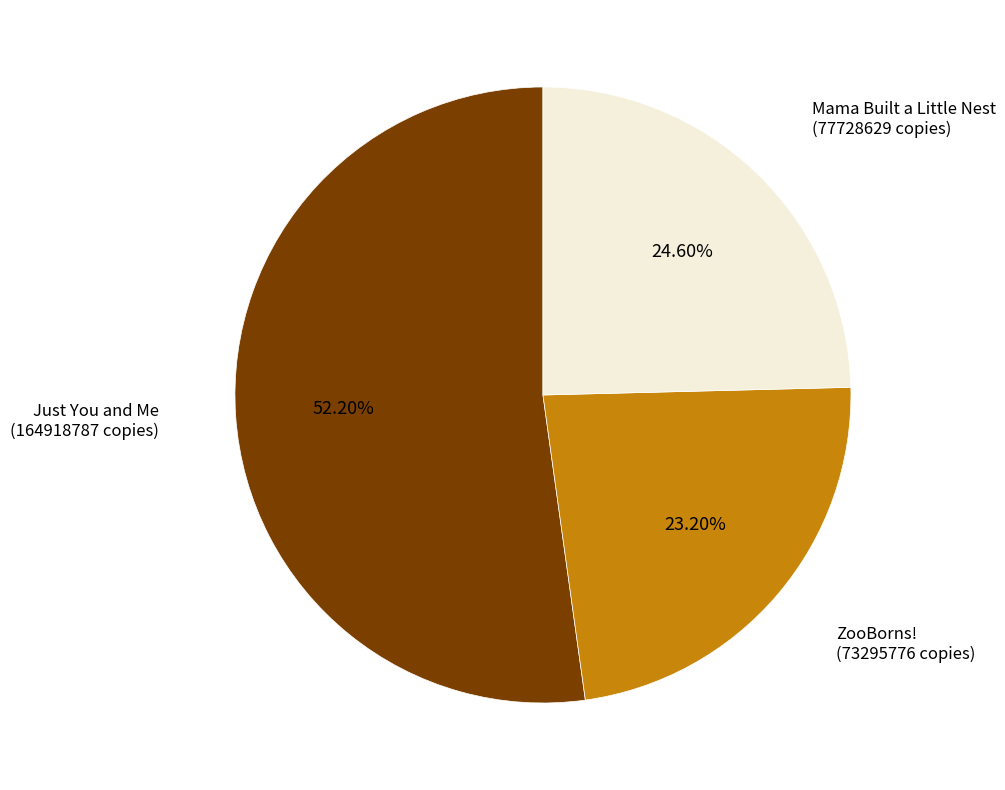

Is there any slice that represents more than half of the pie?

Yes